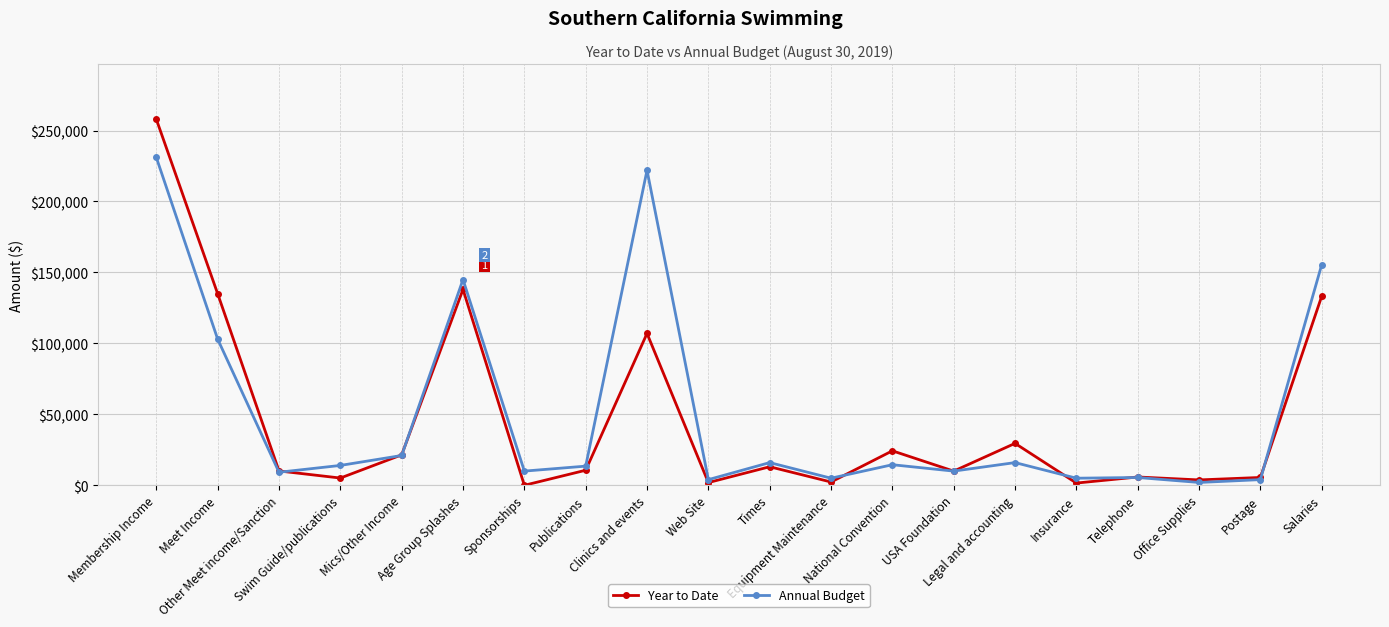

What is the sum of all Year to Date values?

916419